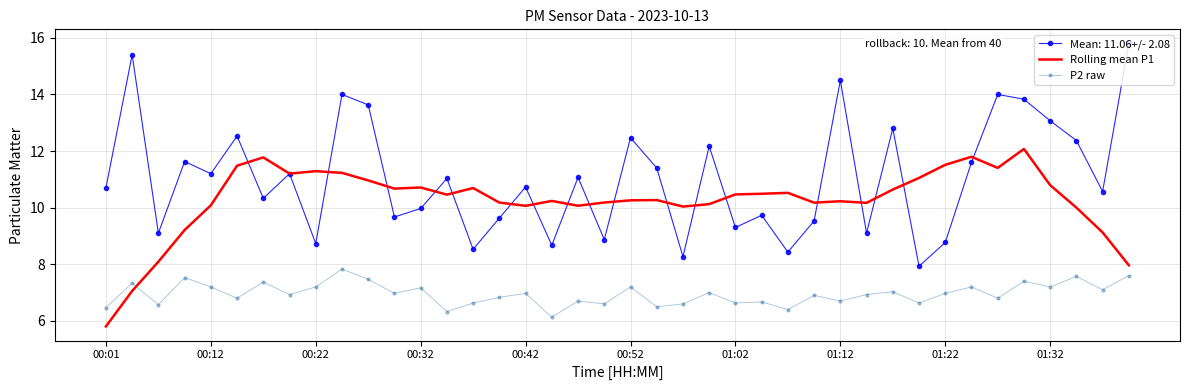

What is the minimum value shown in the chart?

5.8